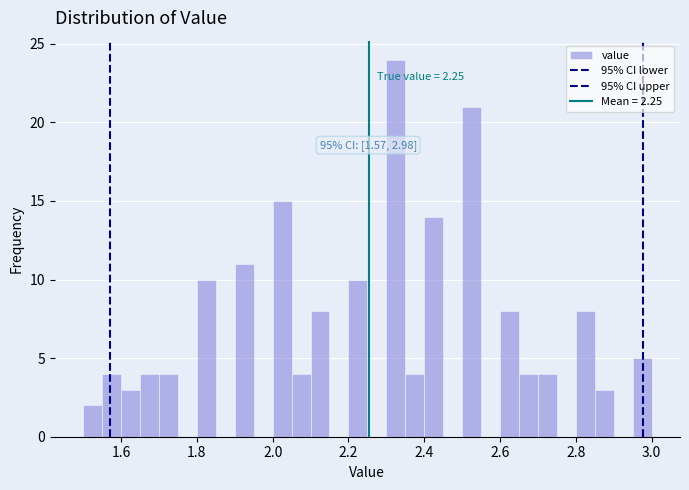

Around what value on the x-axis is the tallest bar? Give the approximate position of its centre, as read against the axis.

2.32